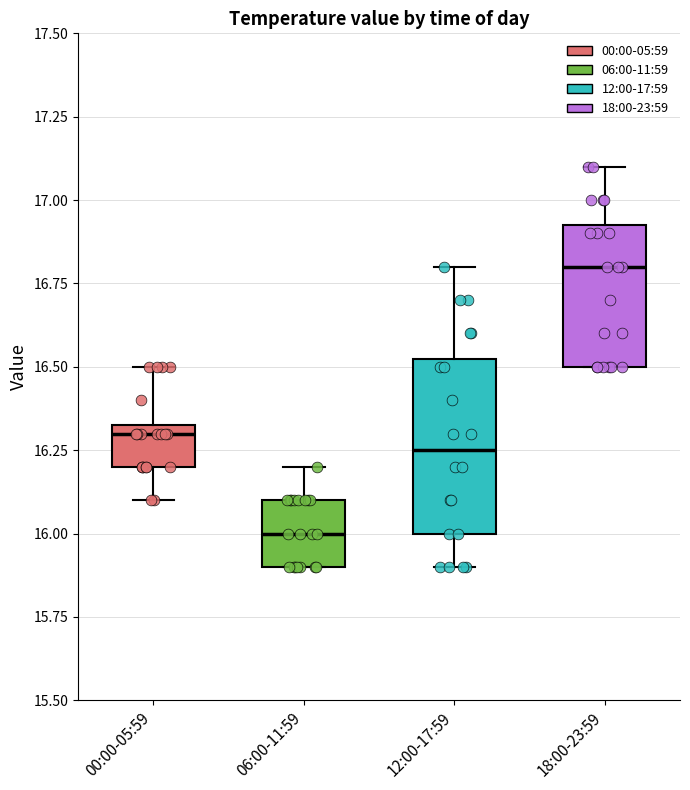

Reading left to right, transcribe this box plot: for each box, give where its median line is, the range the box spans, and where its two whiskers end, as read against the y-axis. The values are not printed on the chart, so give them approximately, as read against the axis.

00:00-05:59: median 16.30, box 16.20 to 16.35, whiskers 16.10 to 16.50
06:00-11:59: median 16.00, box 15.90 to 16.10, whiskers 15.90 to 16.20
12:00-17:59: median 16.25, box 16.00 to 16.55, whiskers 15.90 to 16.80
18:00-23:59: median 16.80, box 16.50 to 16.95, whiskers 16.50 to 17.10